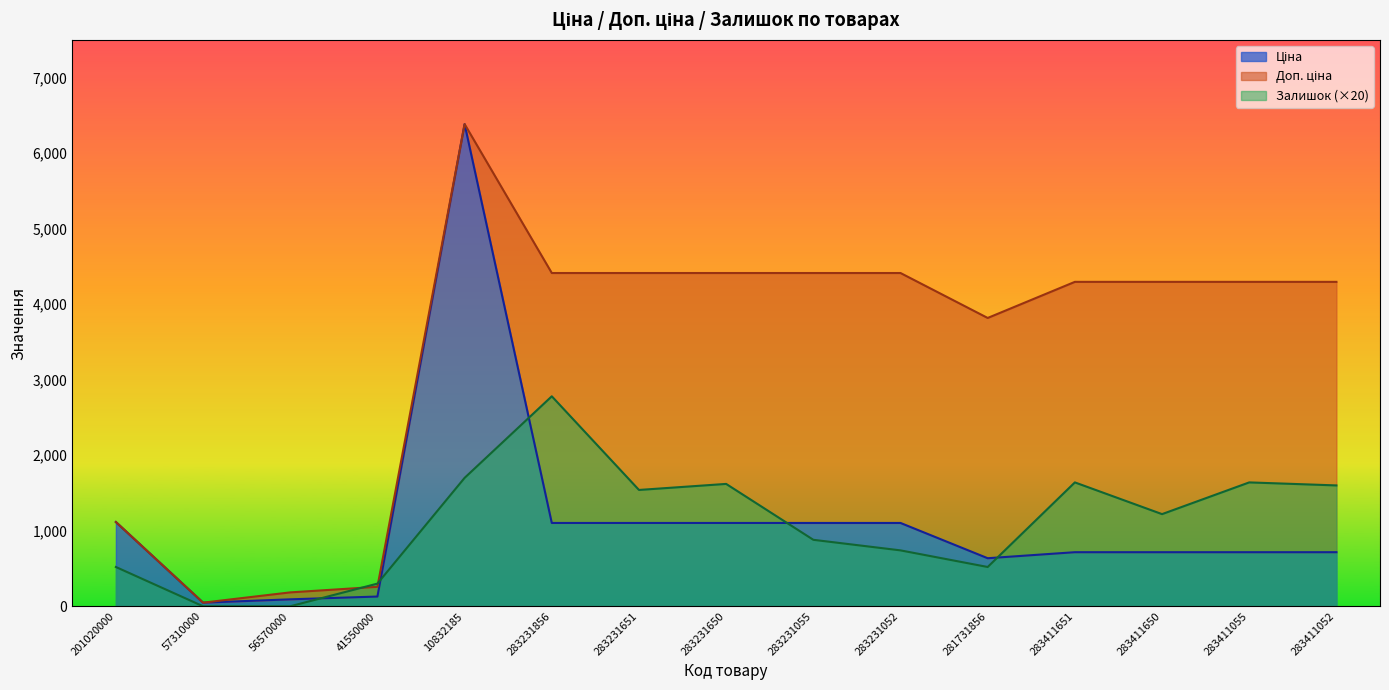

True or false: Ціна and Доп. ціна cross at least once.

False